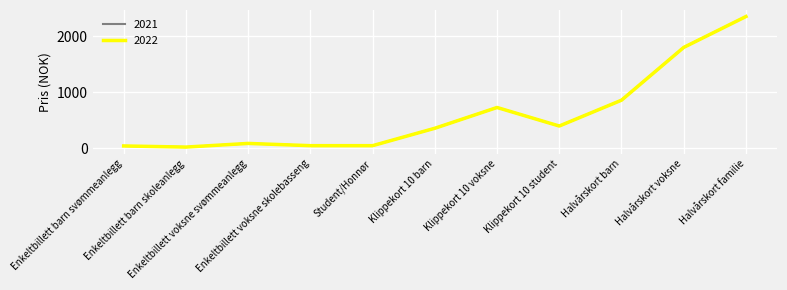

Does the chart have visible grid lines?

Yes